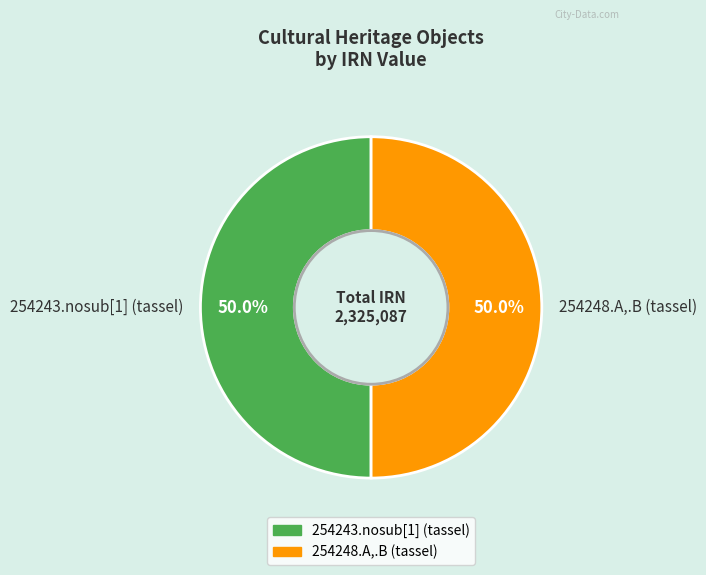

What percentage is NOT represented by 254243.nosub[1] (tassel)?

50.0%